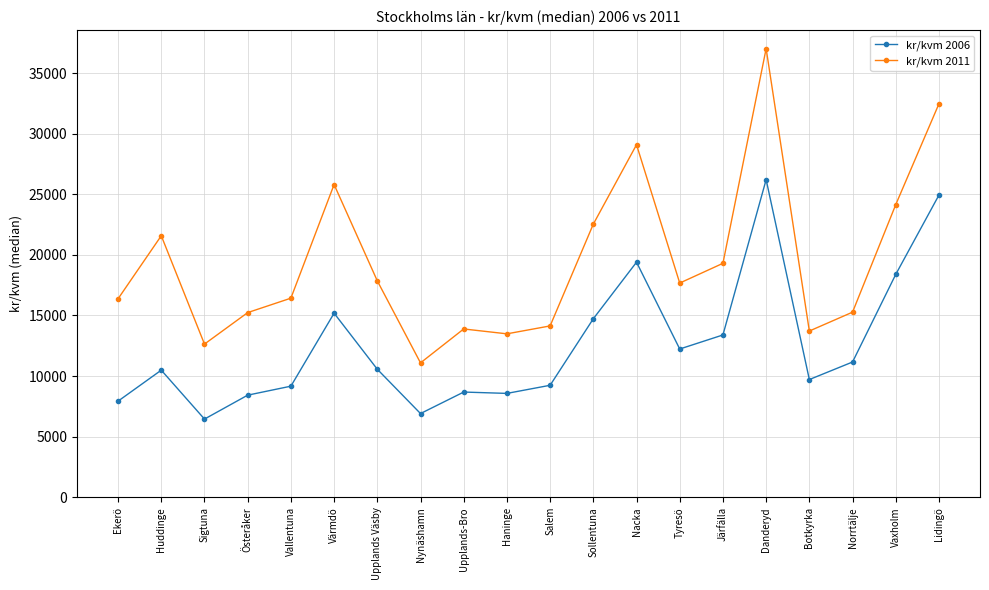

What is the spread (max minus min) of values at Sigtuna?

6188